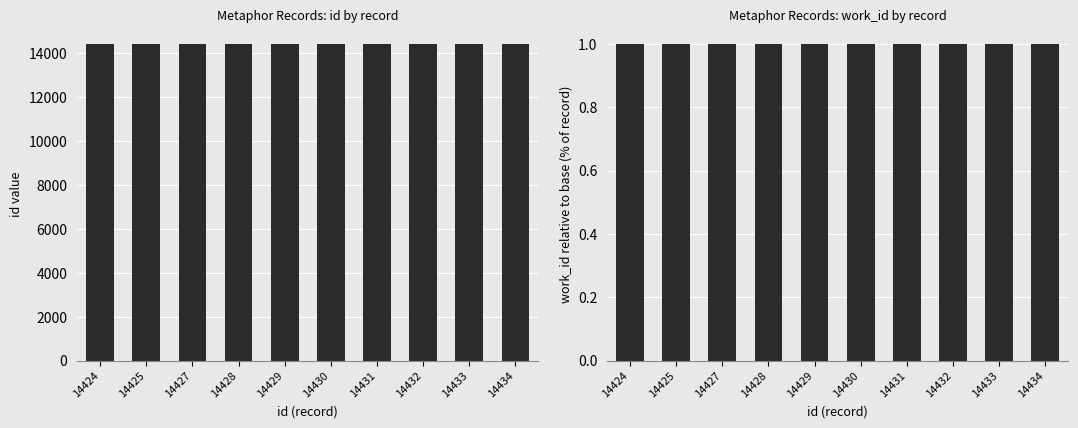

Which series changed the most between 14424 and 14430?

id